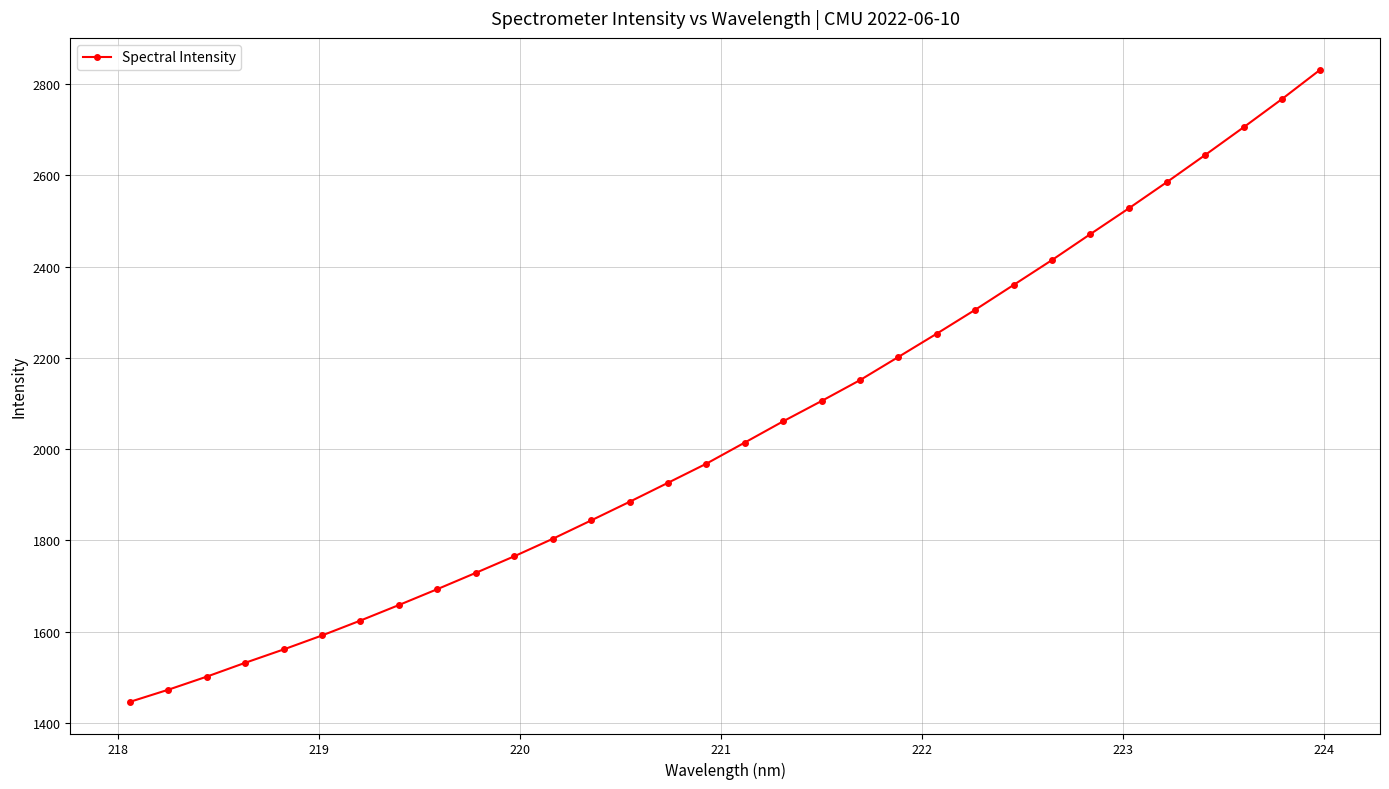

True or false: the data has more than 2 interior local peaks.

False